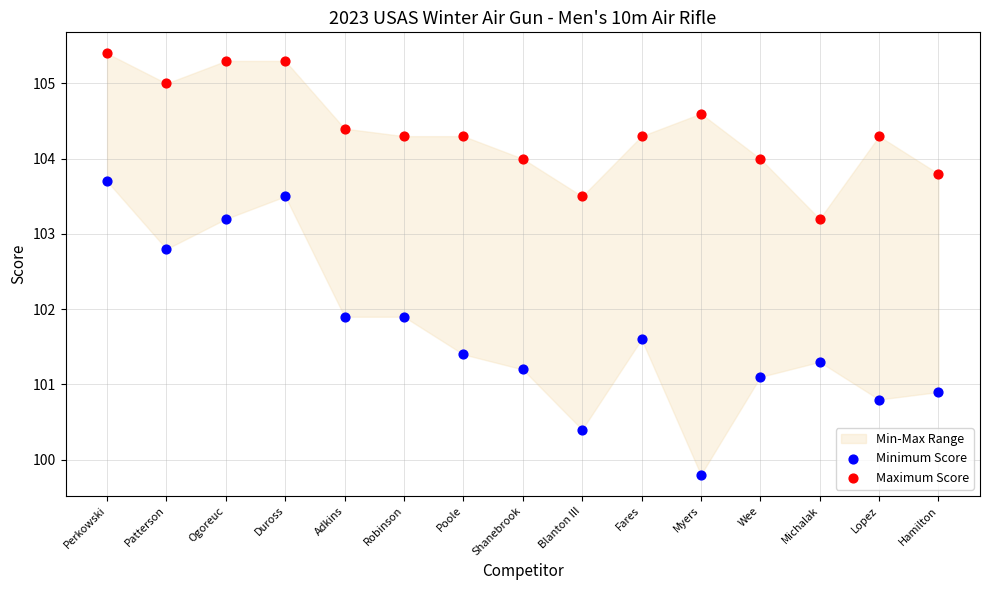

Which series contains the highest Y value?

Maximum Score